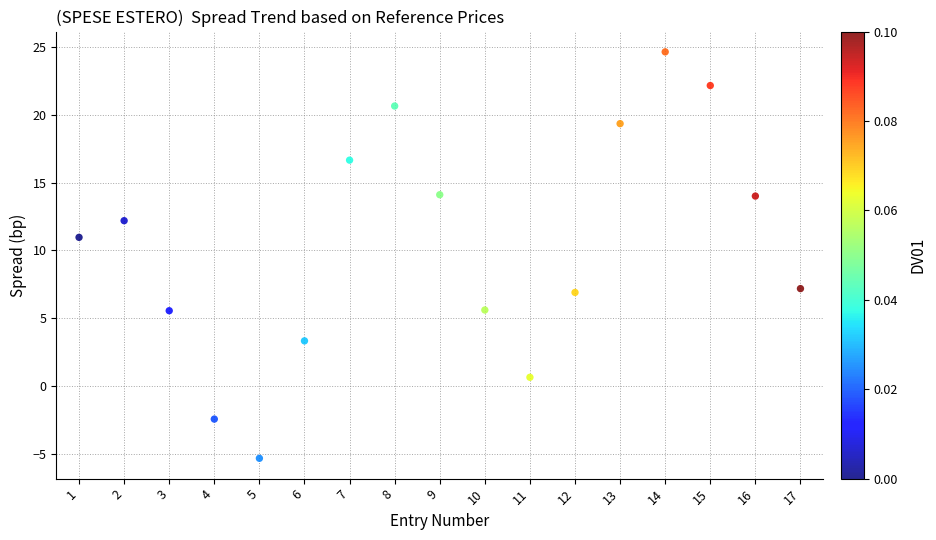

What is the range of Y values (max minus min)?

30.0